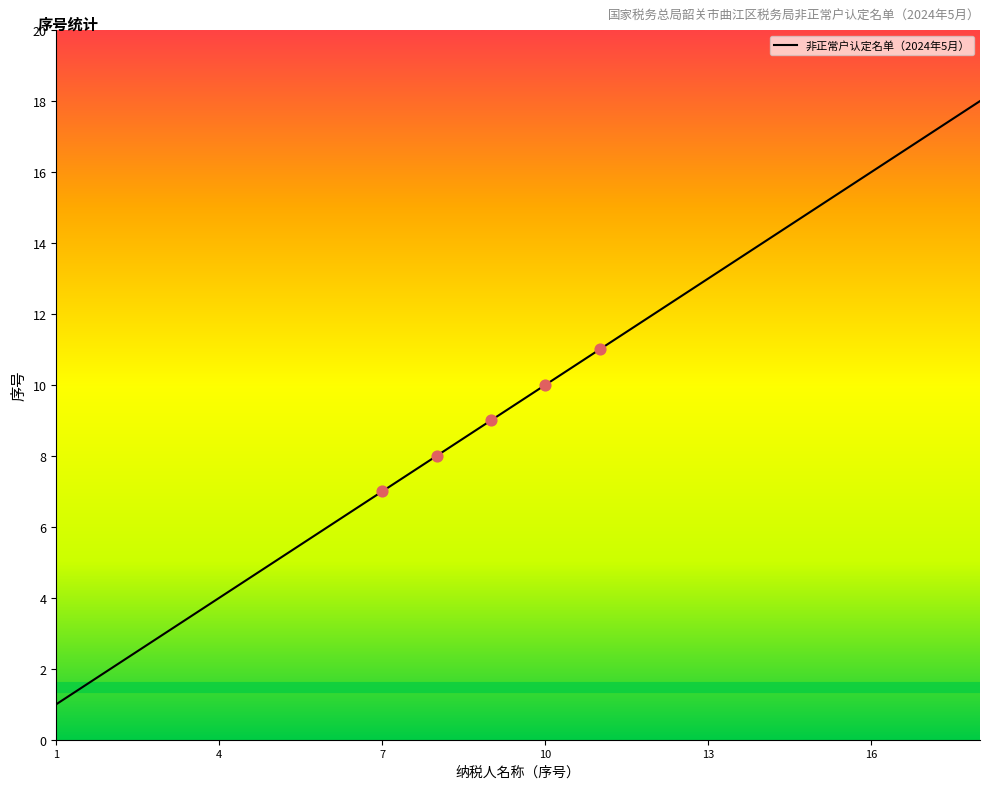

What is the greatest value displayed?

18